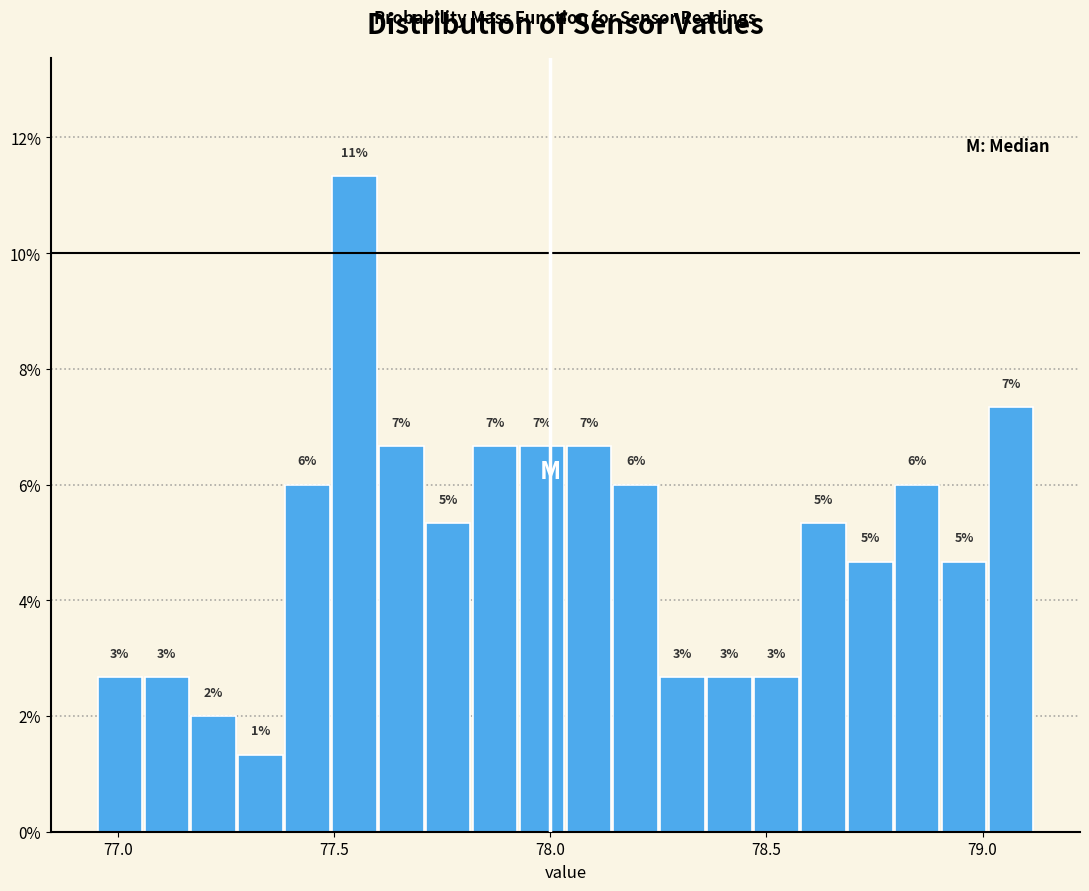

Around what value on the x-axis is the tallest bar? Give the approximate position of its centre, as read against the axis.

77.55